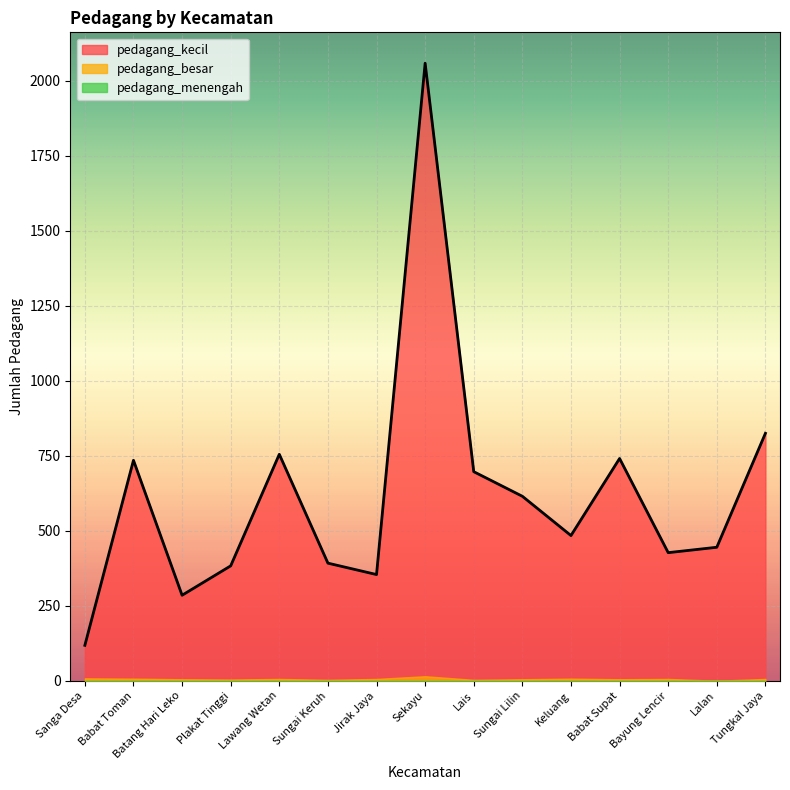

At which label does pedagang_besar first exceed 6?

Sanga Desa